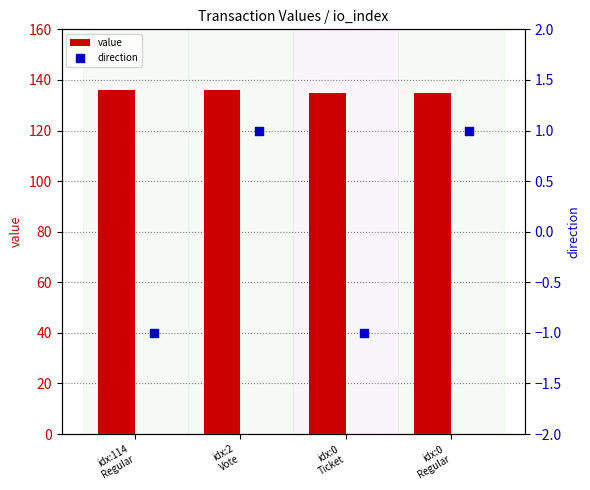

What is the lowest value of the value series?

134.9